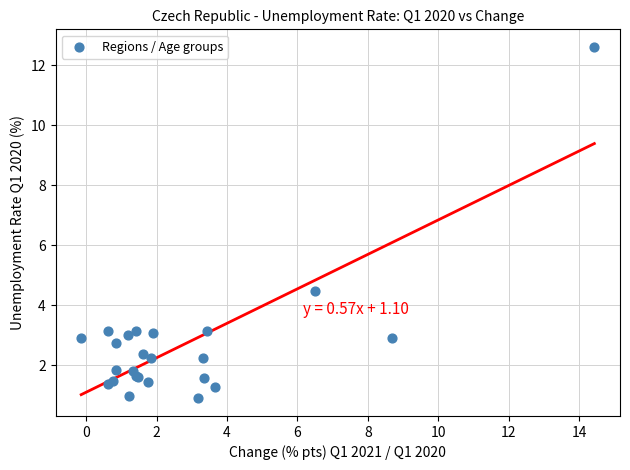

What Y value in the scatter plot is closest to 6?

4.5